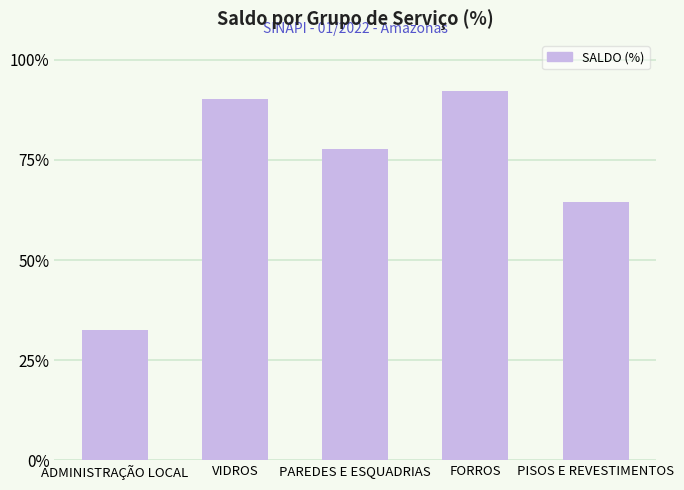

How many distinct data groups are displayed?

1